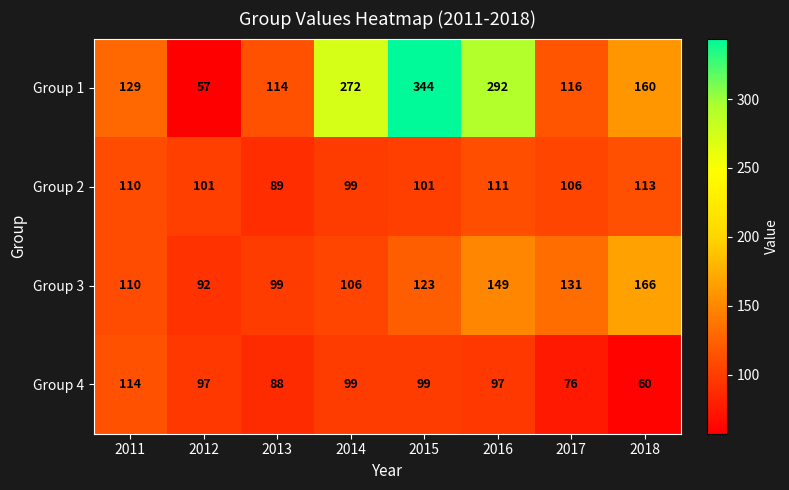

What is the minimum value shown in the chart?

57